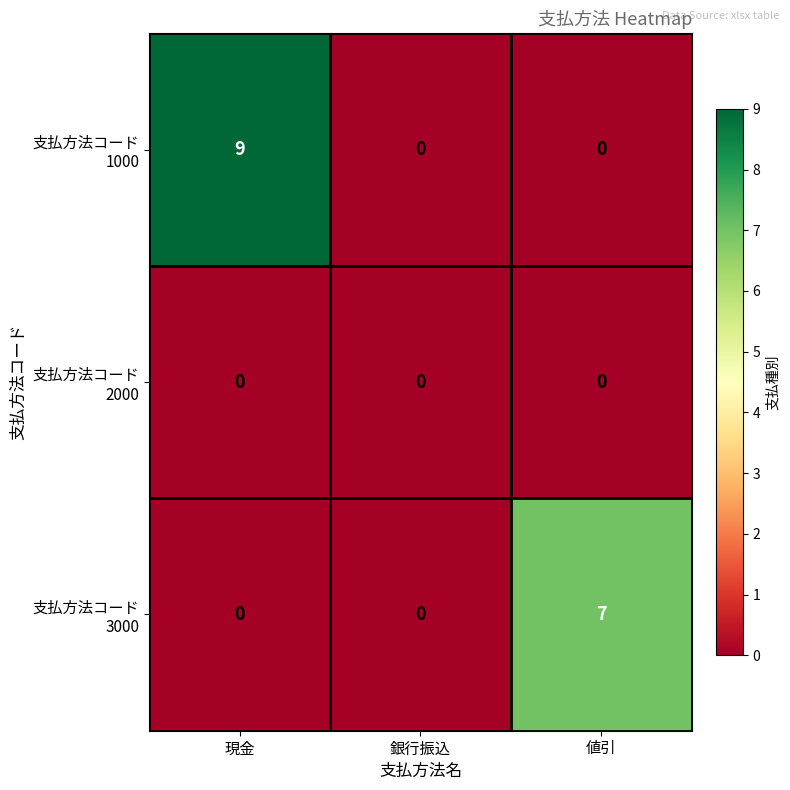

Which label corresponds to the largest value in the chart?

現金